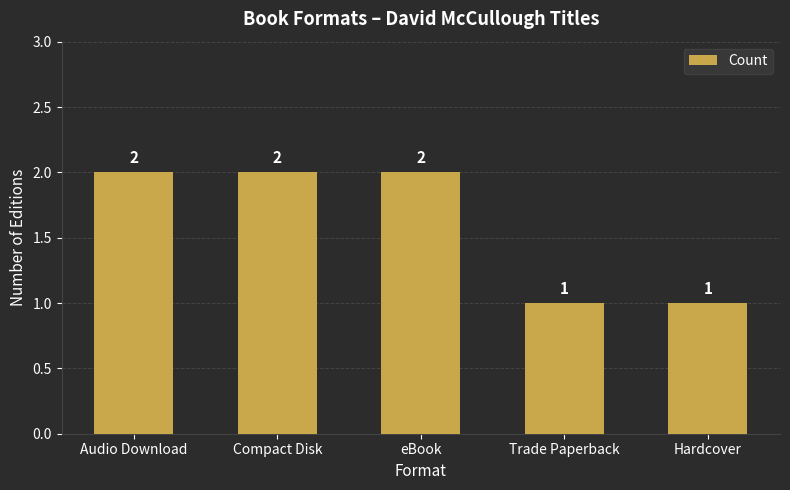

Reading left to right, extract all data points from this chart.

2	2	2	1	1